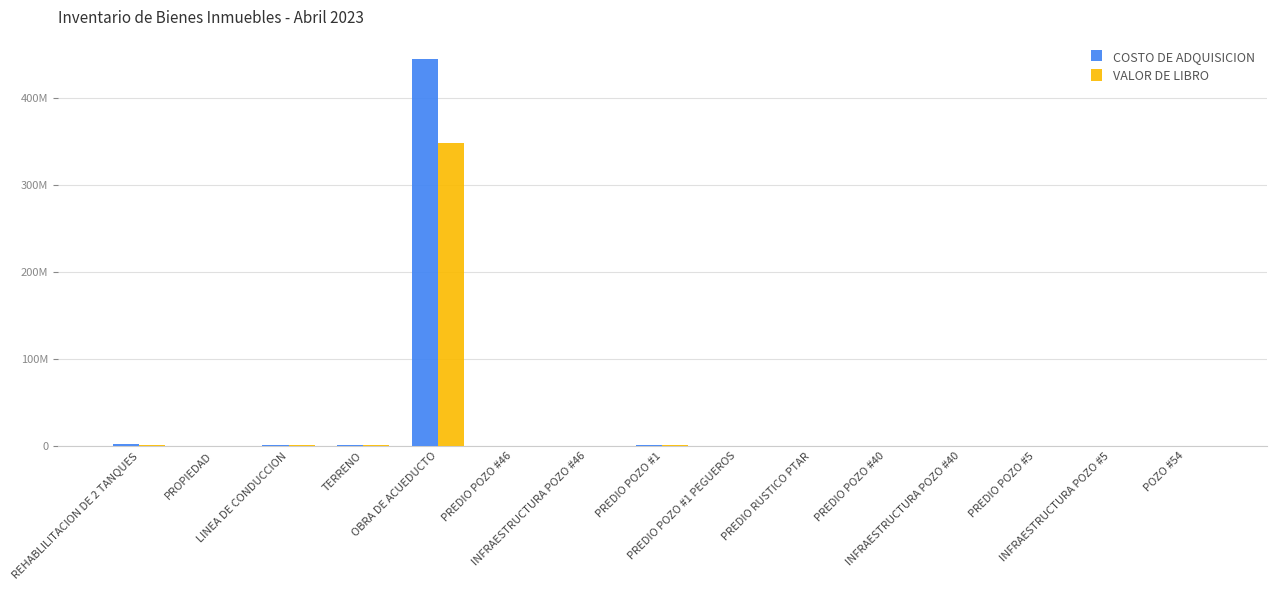

What is the label of the 3rd bar from the right?

PREDIO POZO #5